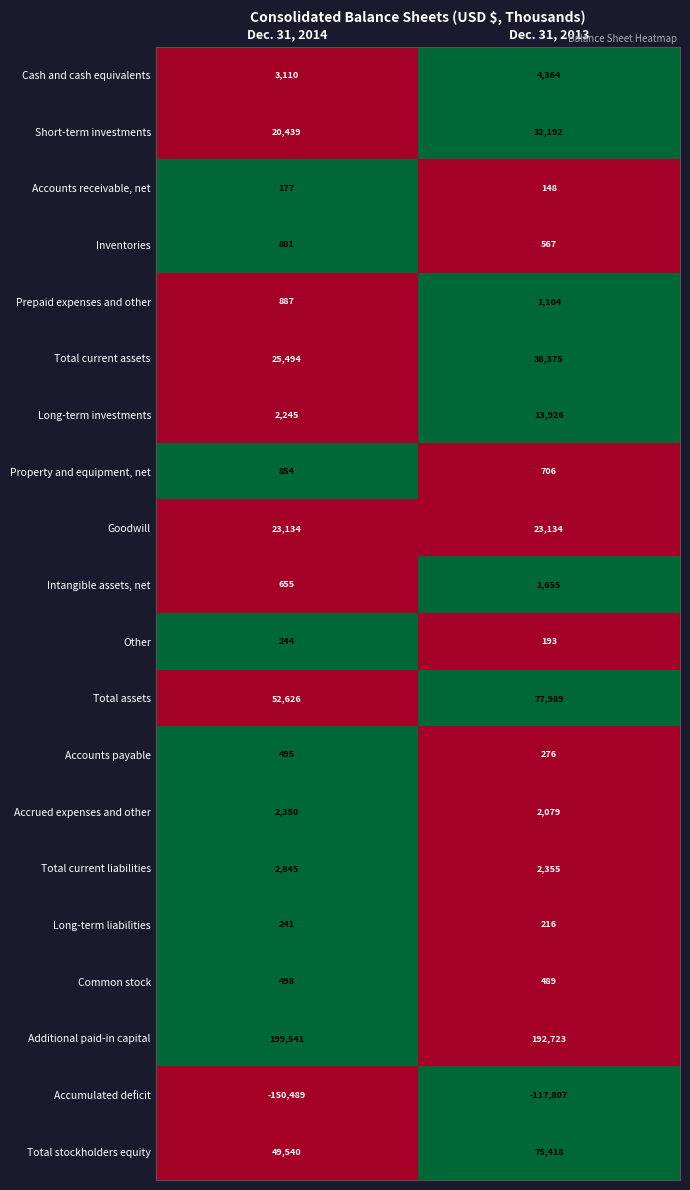

True or false: Intangible assets, net has a value of 655 at Dec. 31, 2014.

True